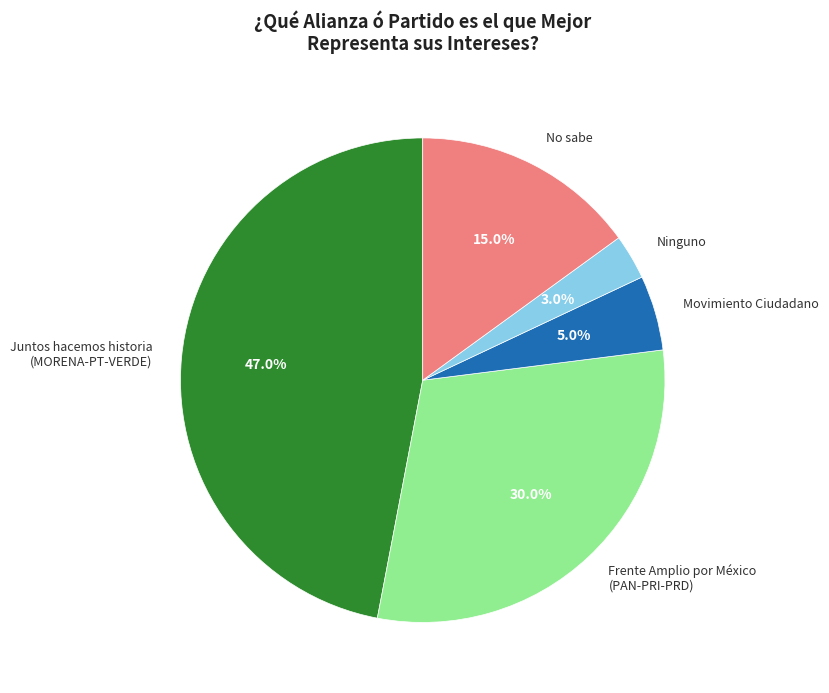

What percentage is the Ninguno slice, to the nearest percent?

3%